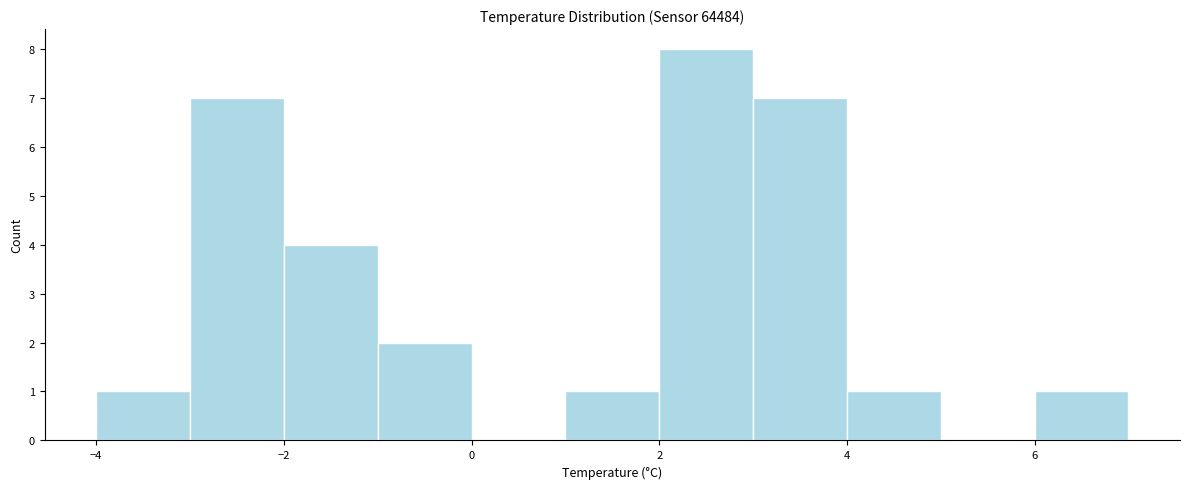

Over which range of the x-axis is the bar tallest?

2 to 3